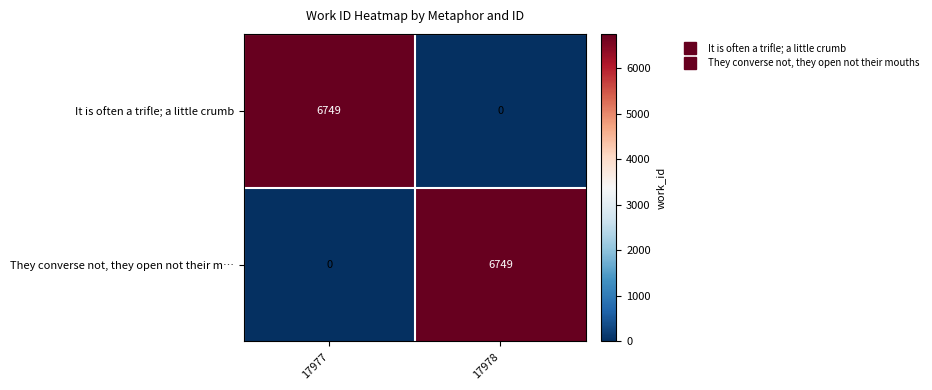

What is the difference between the They converse not, they open not their m… values at 17978 and 17977?

6749